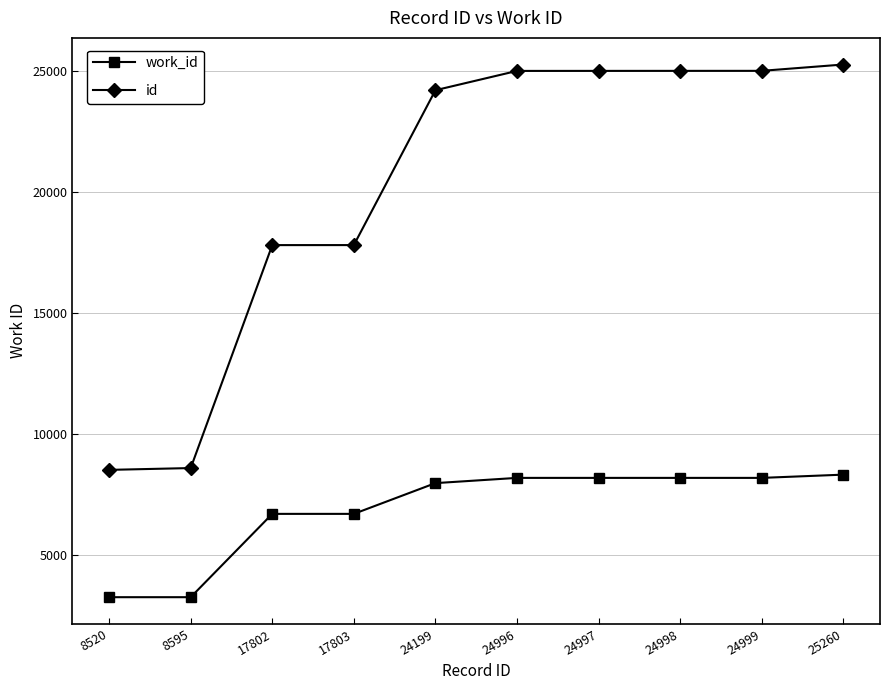

How many values in the id series are below 24996?

5